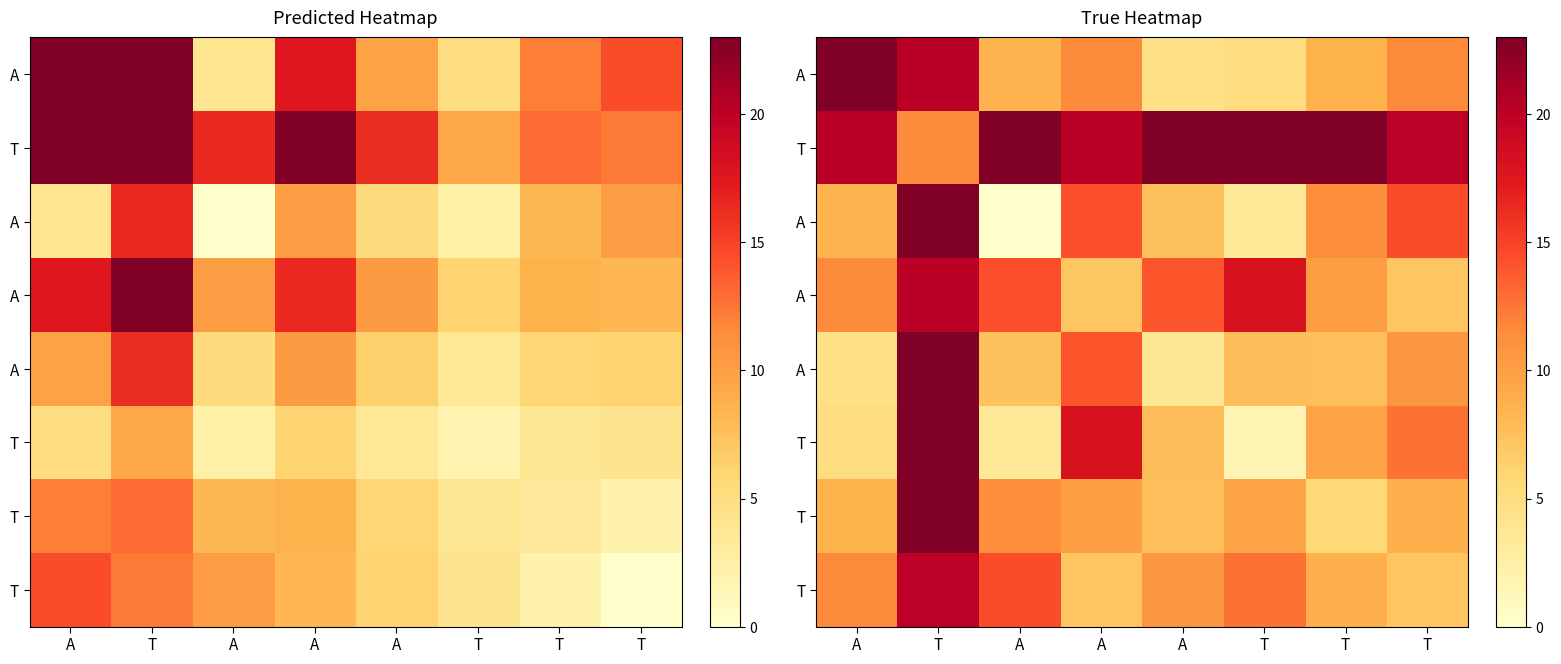

What is the total value across all series at T?

163.9